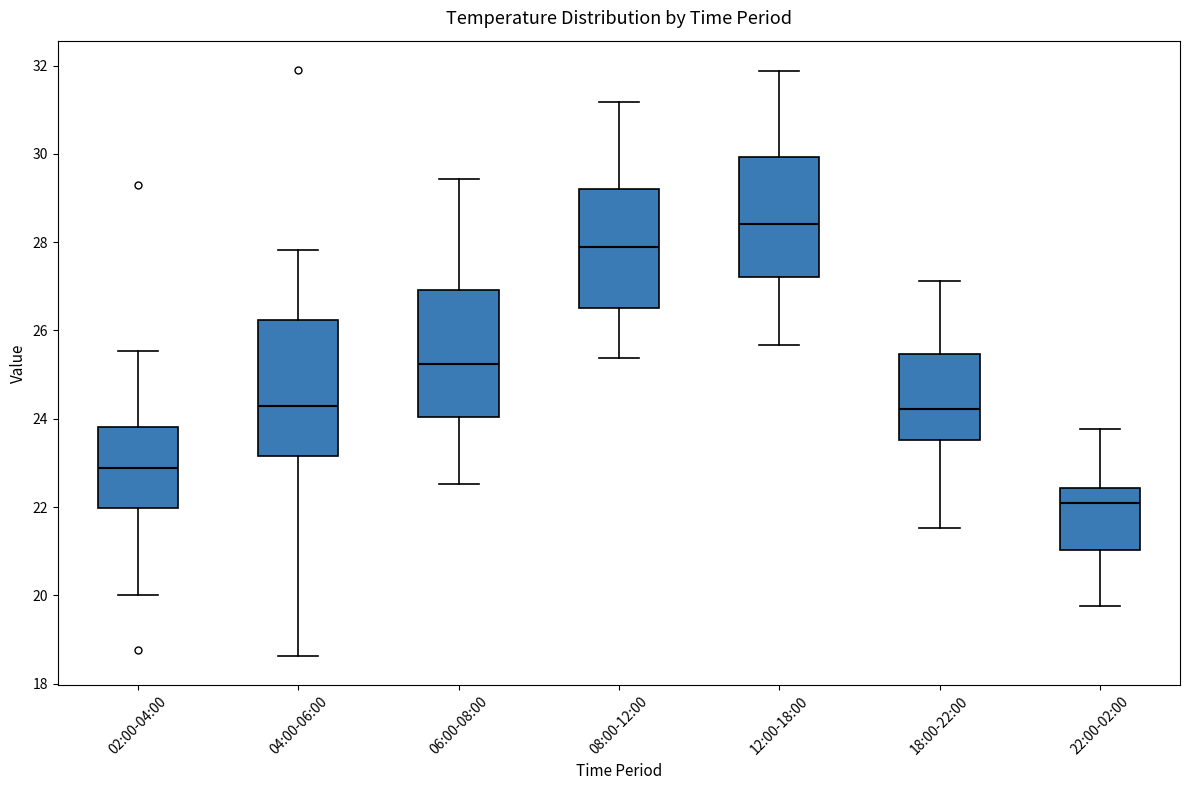

Which box has the highest median line?

12:00-18:00